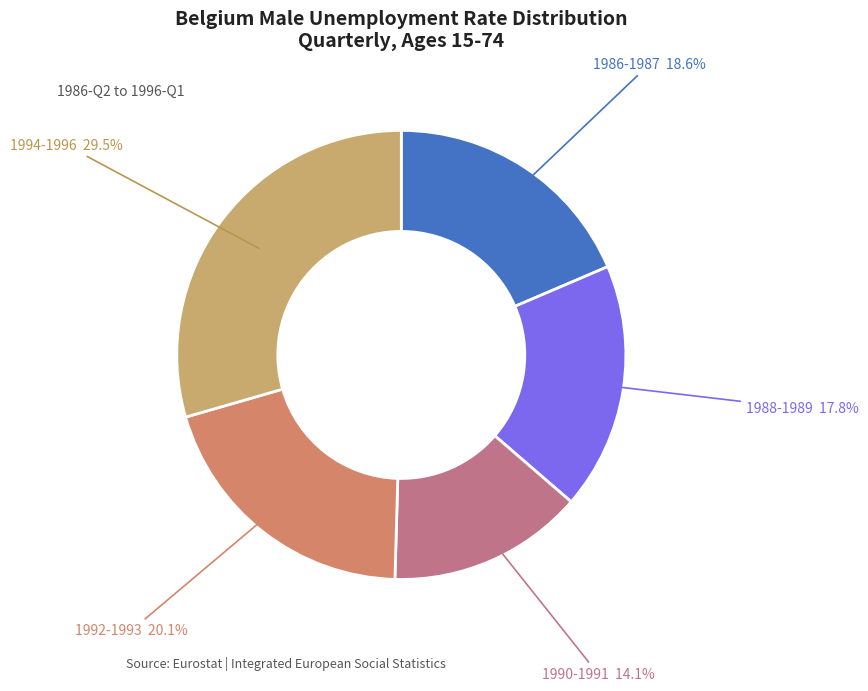

To the nearest percent, what is the average slice percentage?

20%